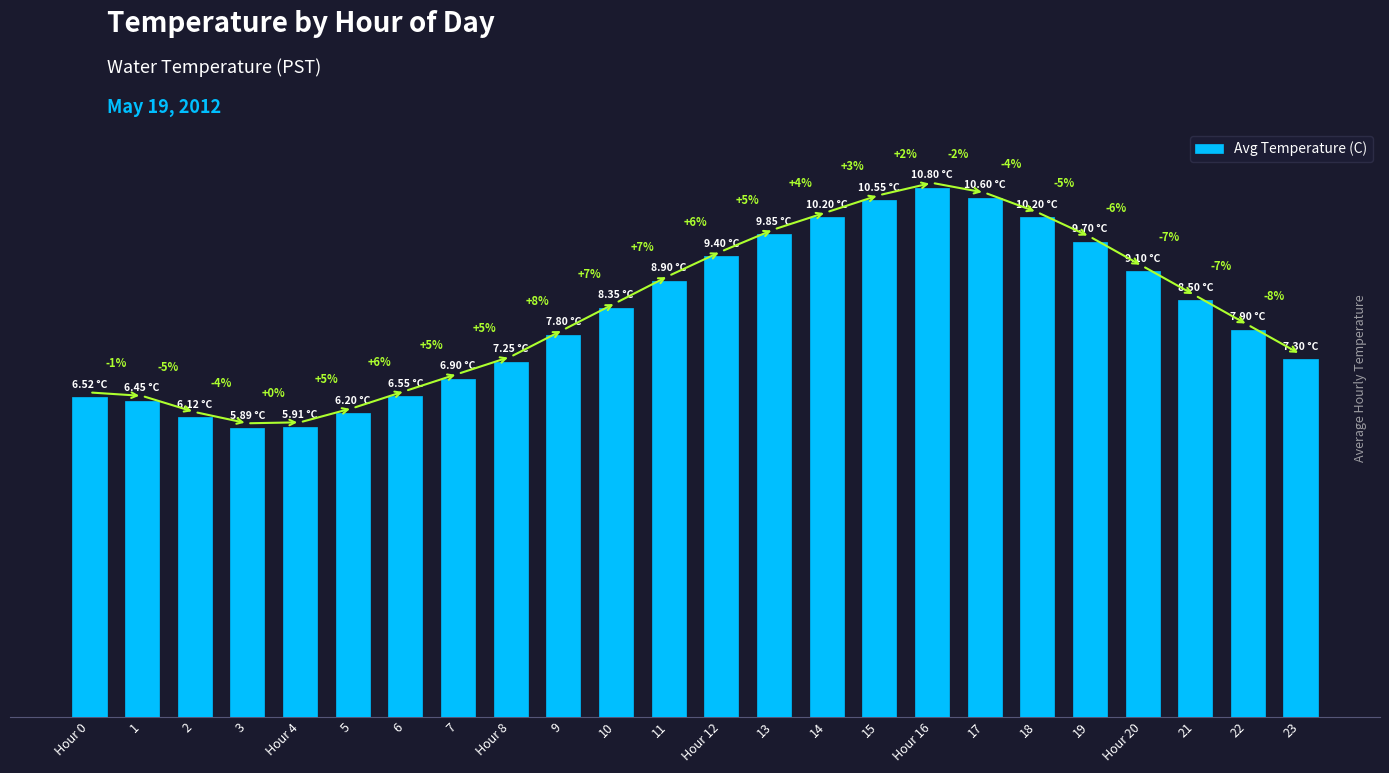

Which has a higher value, 19 or Hour 20?

19